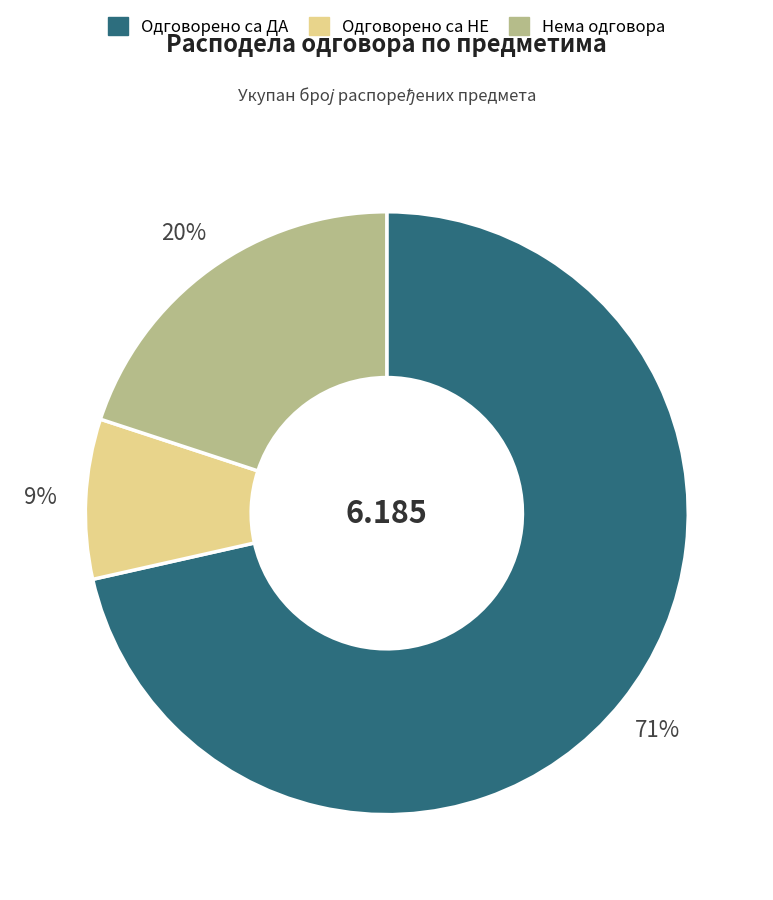

How many slices are in this pie chart?

3